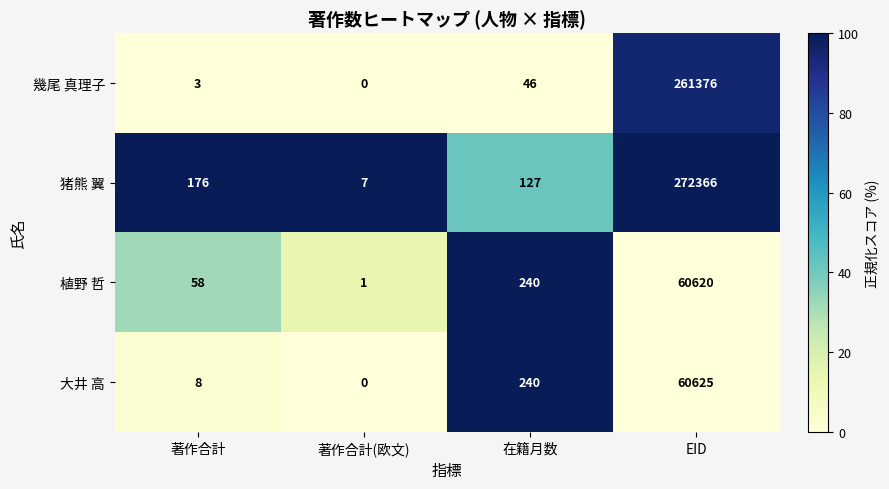

What is the average value of the 大井 高 series?

15218